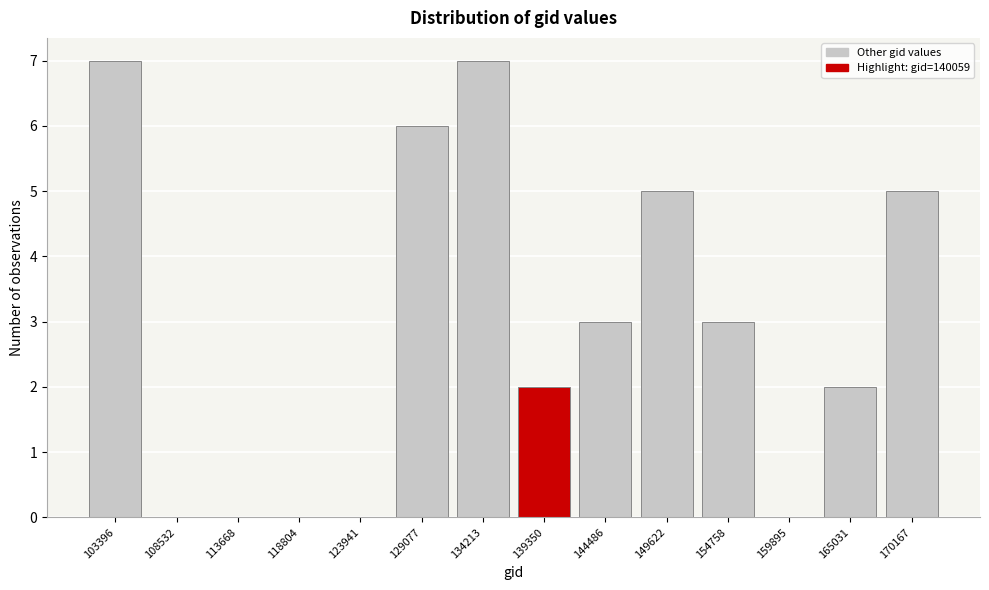

Reading left to right, what are all the values shown in this chart?

103396=7	108532=0	113668=0	118804=0	123941=0	129077=6	134213=7	139350=2	144486=3	149622=5	154758=3	159895=0	165031=2	170167=5